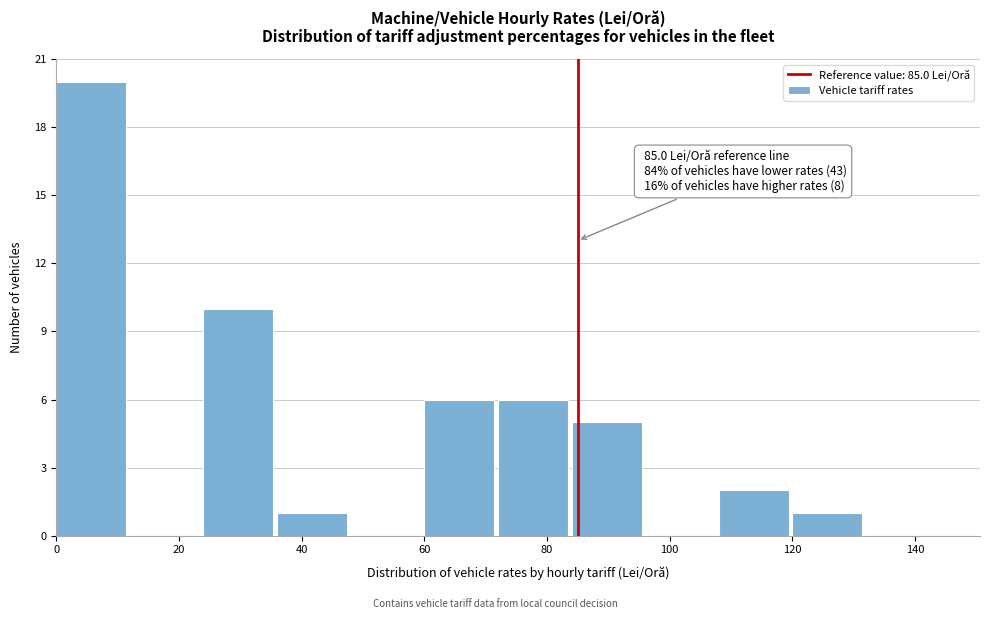

Which range on the x-axis has the tallest bar?

0 to 12